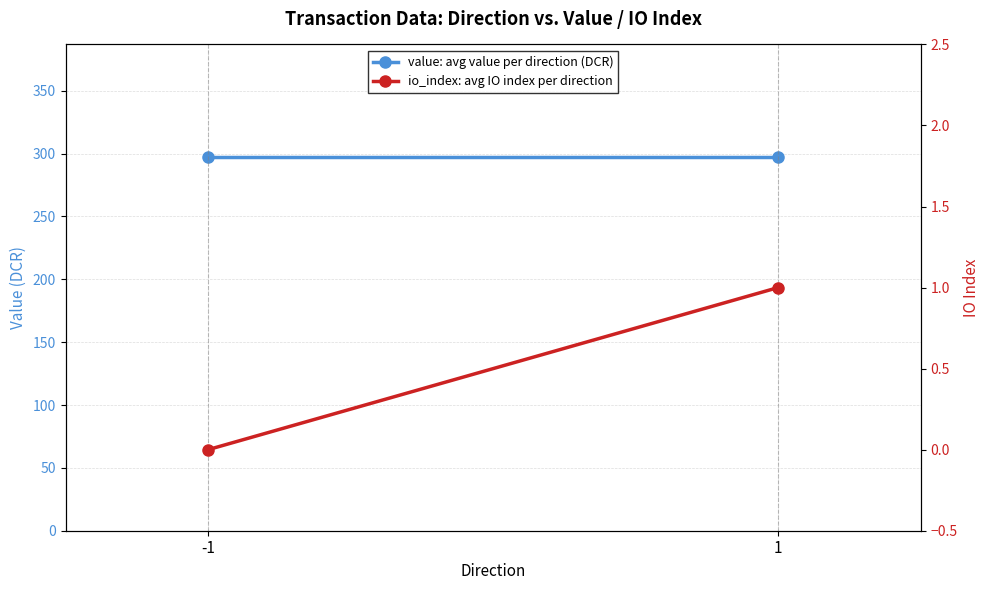

List the labels in order of value: avg value per direction (DCR) value, largest first.

-1, 1